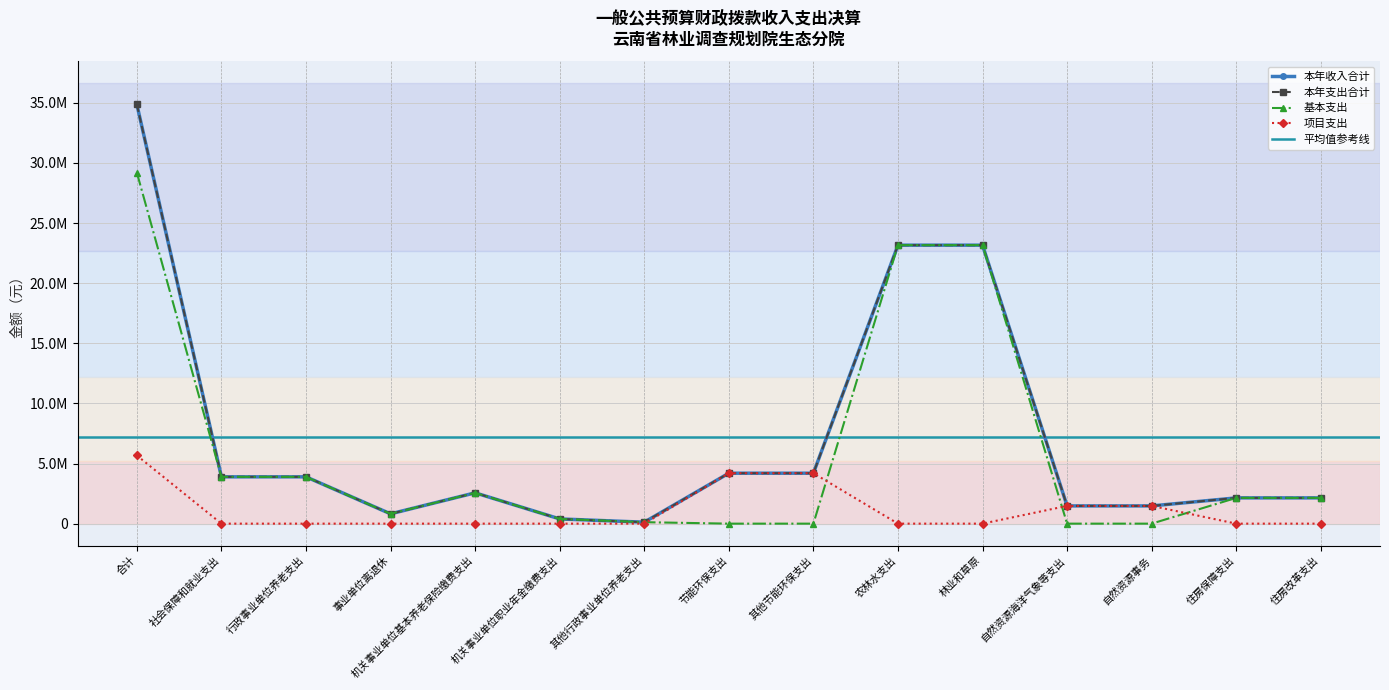

What is the difference between the 基本支出 values at 机关事业单位基本养老保险缴费支出 and 行政事业单位养老支出?

1329205.9